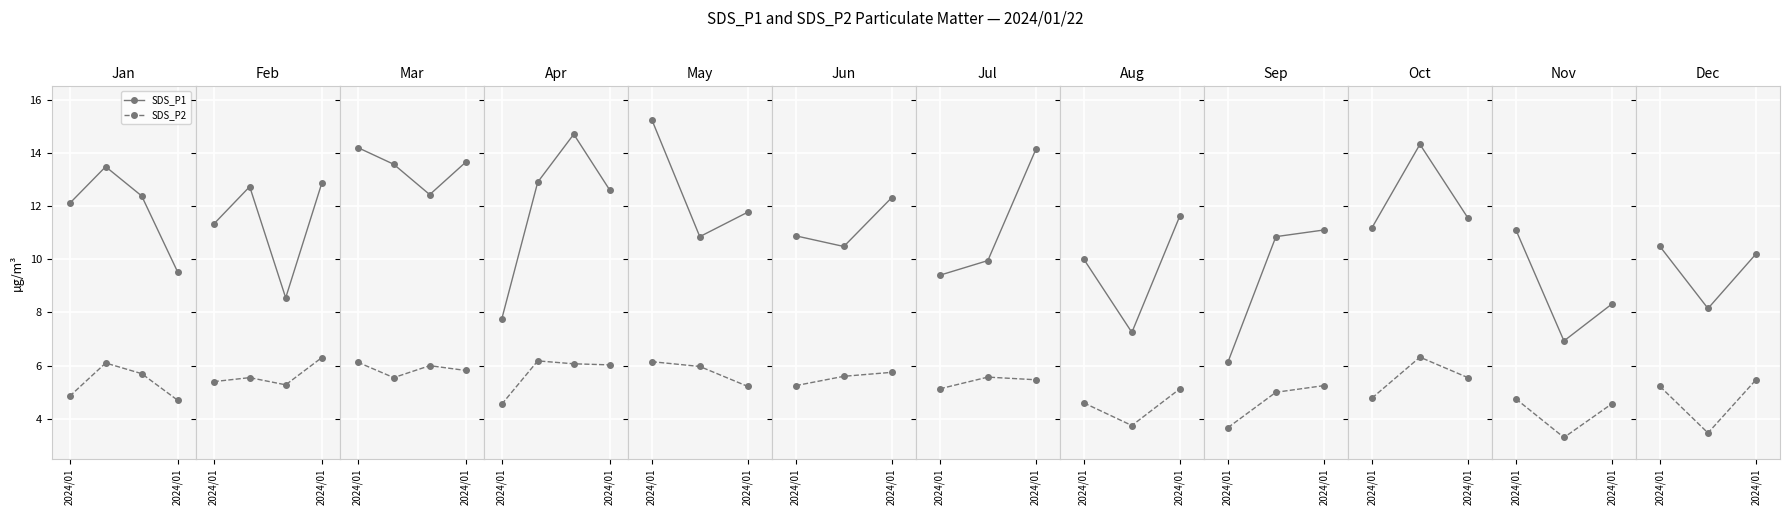

Which category has the highest value across all series?

2024/01